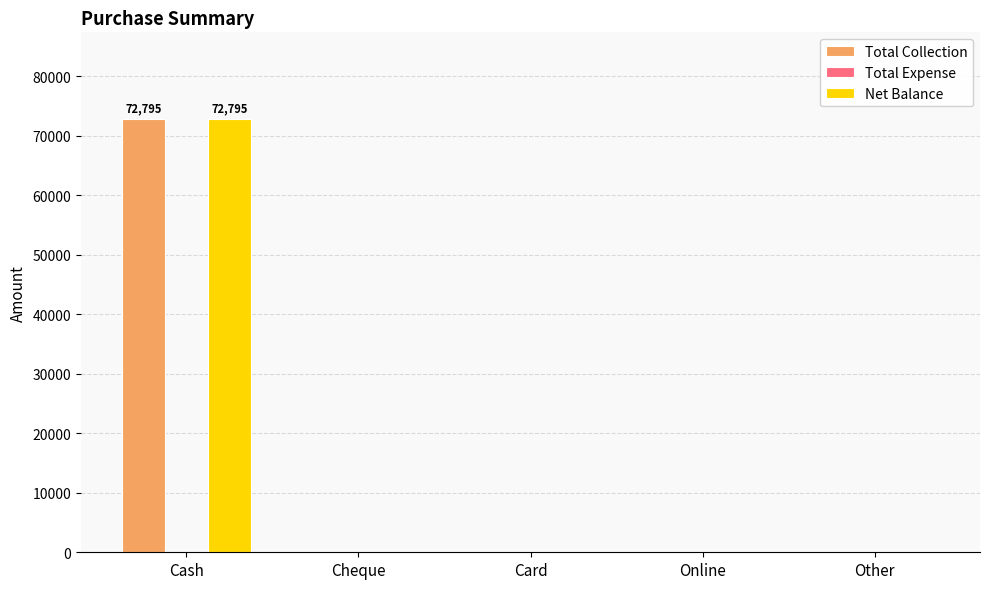

At which category does the chart reach its peak across all series?

Cash